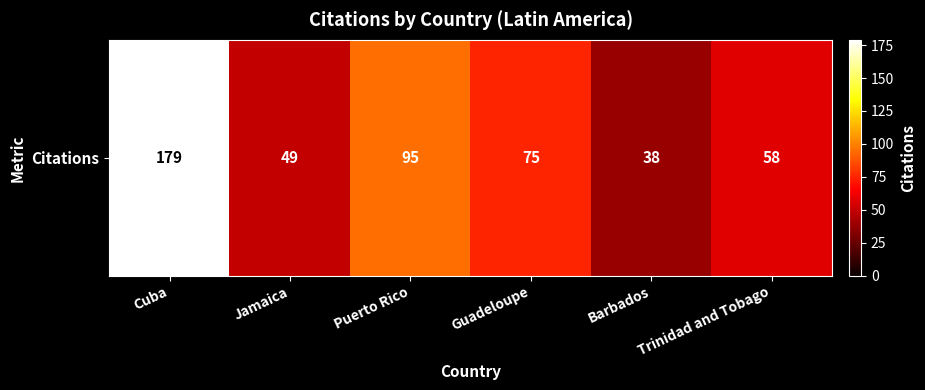

Between Cuba and Barbados, which is larger?

Cuba